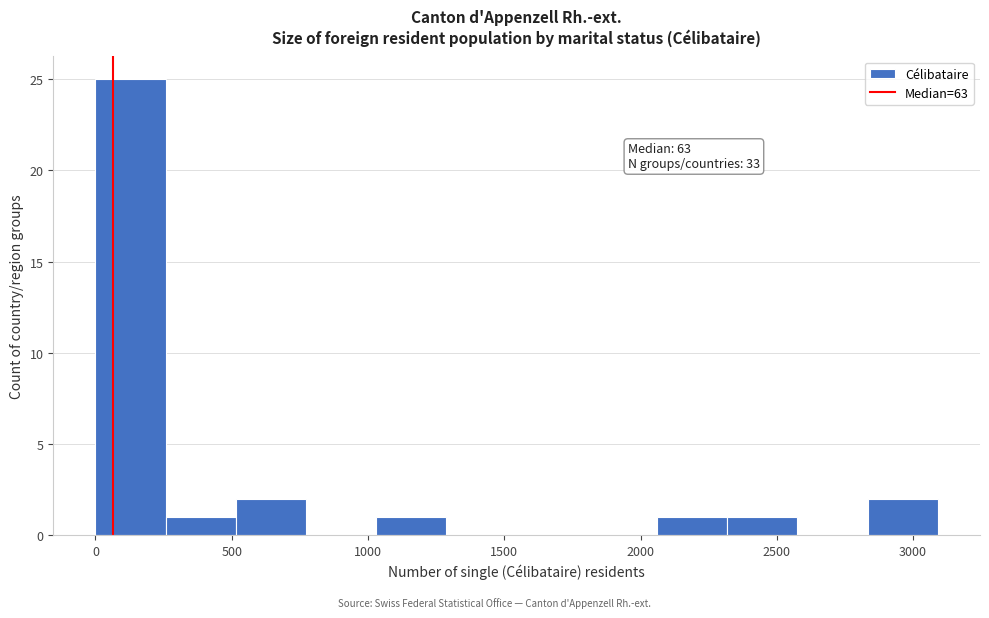

Which range on the x-axis has the tallest bar?

0 to 250